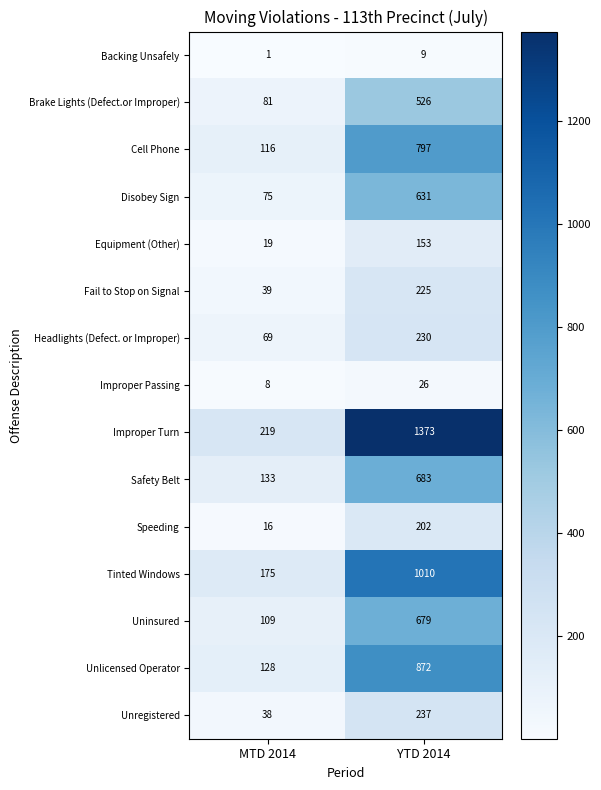

Which label corresponds to the largest value in the chart?

YTD 2014